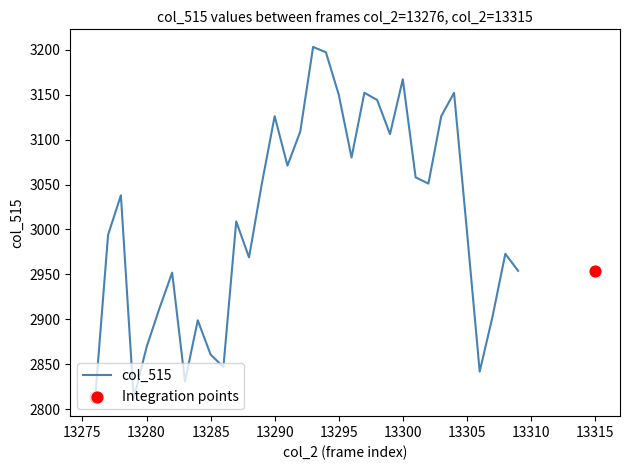

Approximately how many times larger is the value at 13299 compared to 13297?

1.0